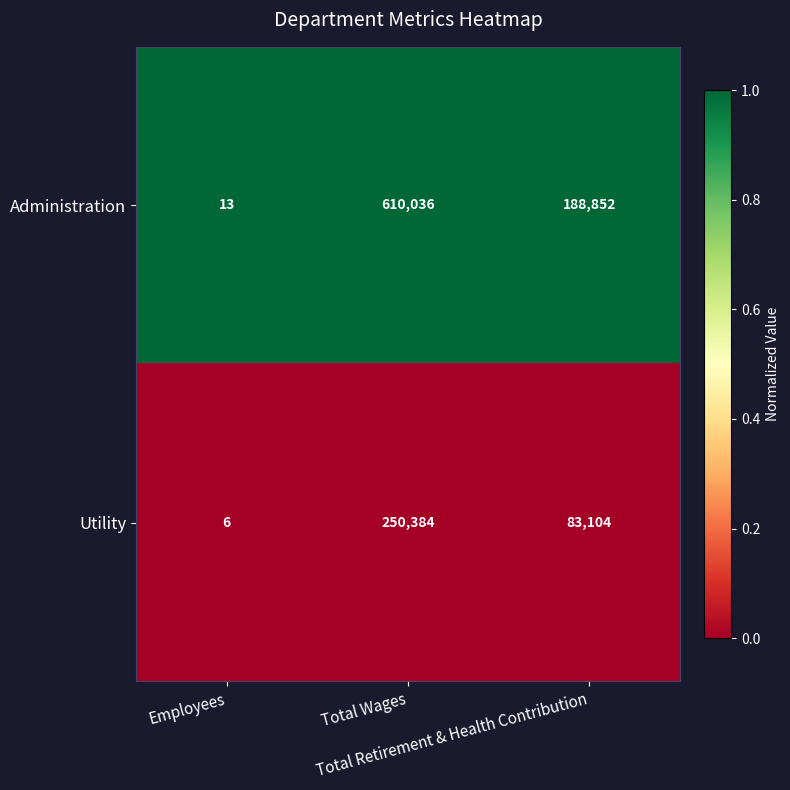

At which category does the chart reach its peak across all series?

Total Wages